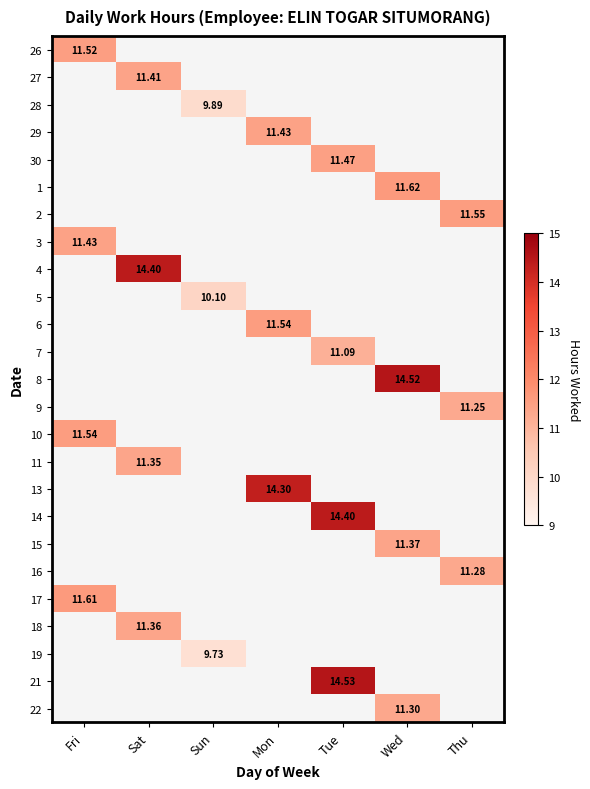

Is the value of 18 at Wed greater than the value of 30 at Wed?

No